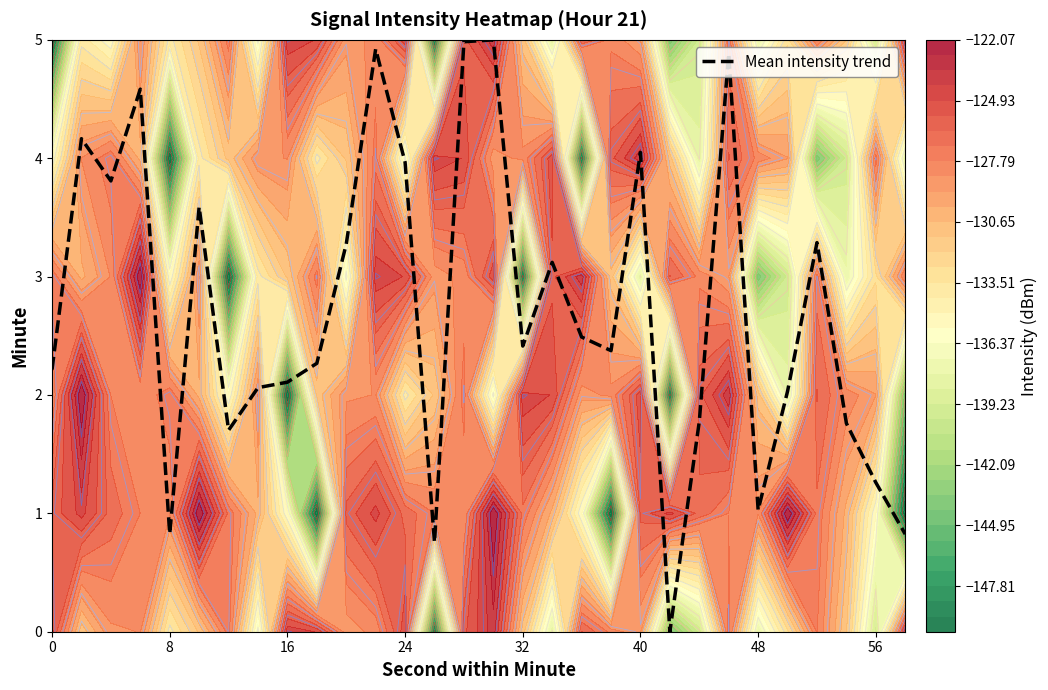

What is the difference between the maximum and minimum values?

5.0